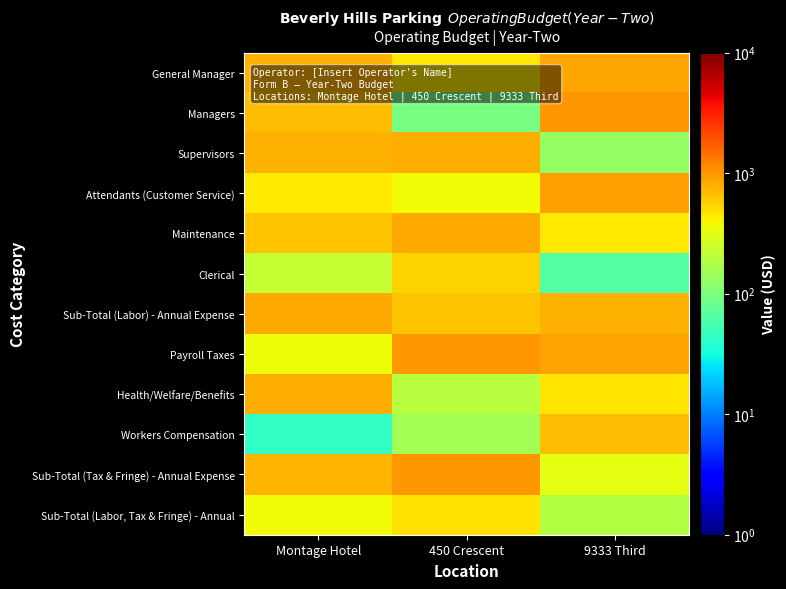

Which has a higher value, 450 Crescent or 9333 Third?

9333 Third